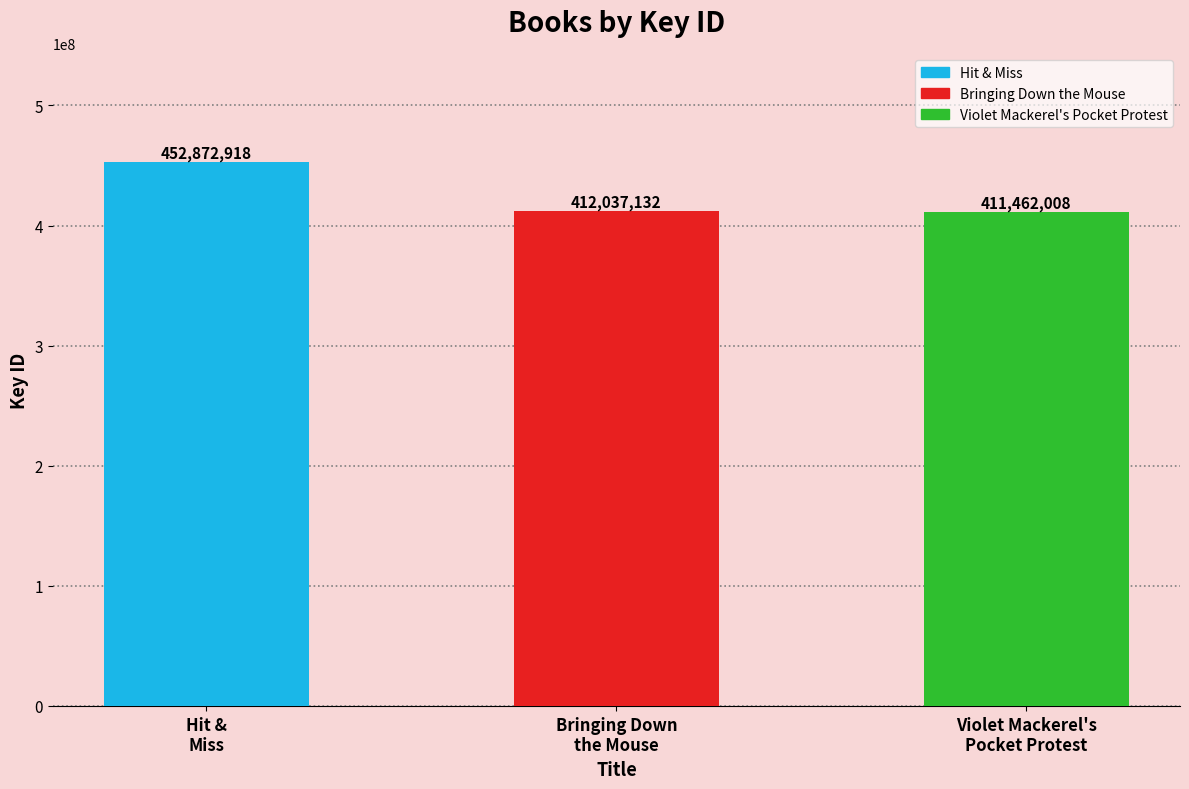

What is the label of the 3rd bar from the right?

Hit &
Miss